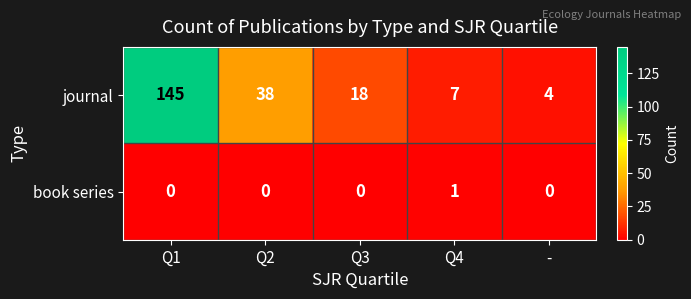

Reading left to right, transcribe all the data shown in this chart.

journal: 145	38	18	7	4
book series: 0	0	0	1	0